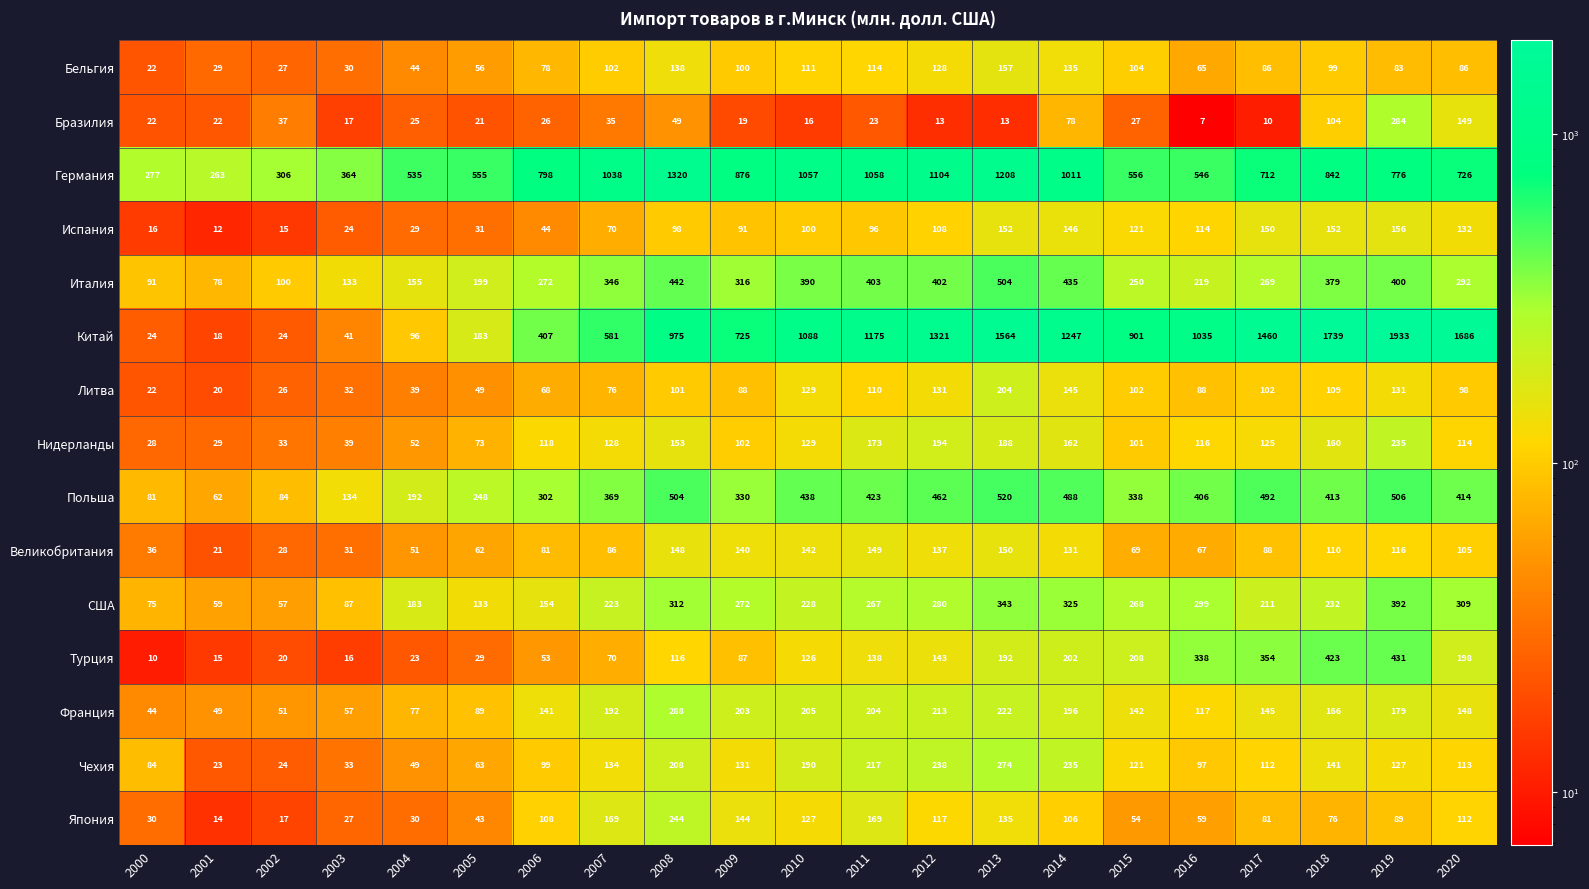

Which label corresponds to the largest value in the chart?

2019